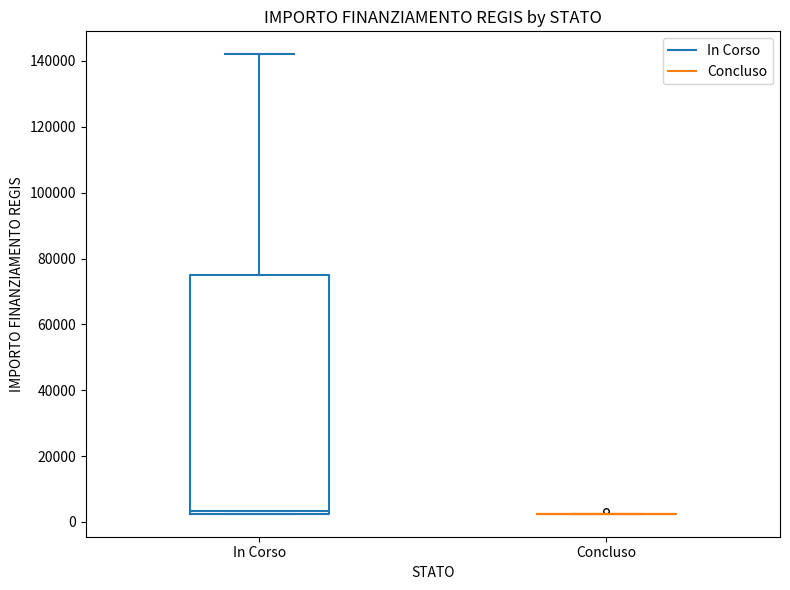

Where does the upper whisker of the box for In Corso end on the y-axis? The values are not printed on the chart, so give them approximately, as read against the axis.

142000